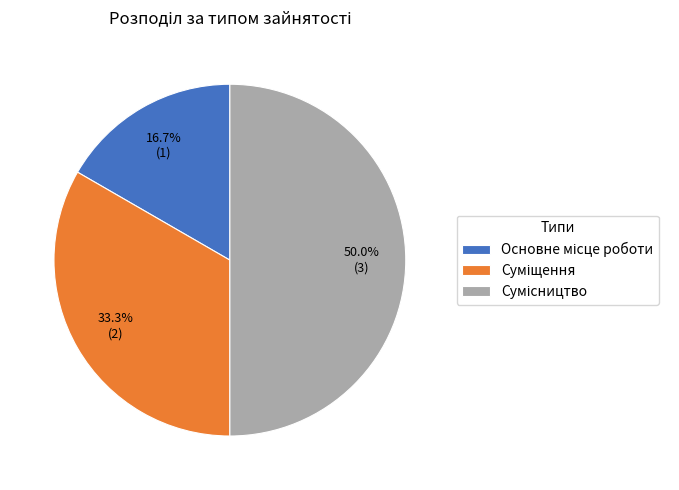

What is the change in value from Основне місце роботи to Суміщення?

+1